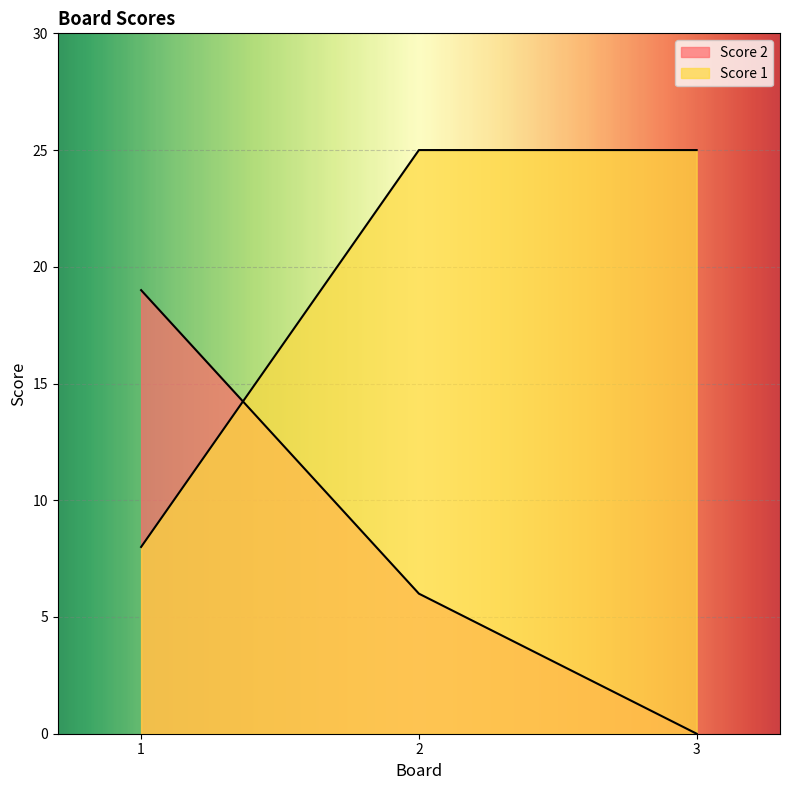

What is the value of the Score 2 point at the 2nd from the left?

6